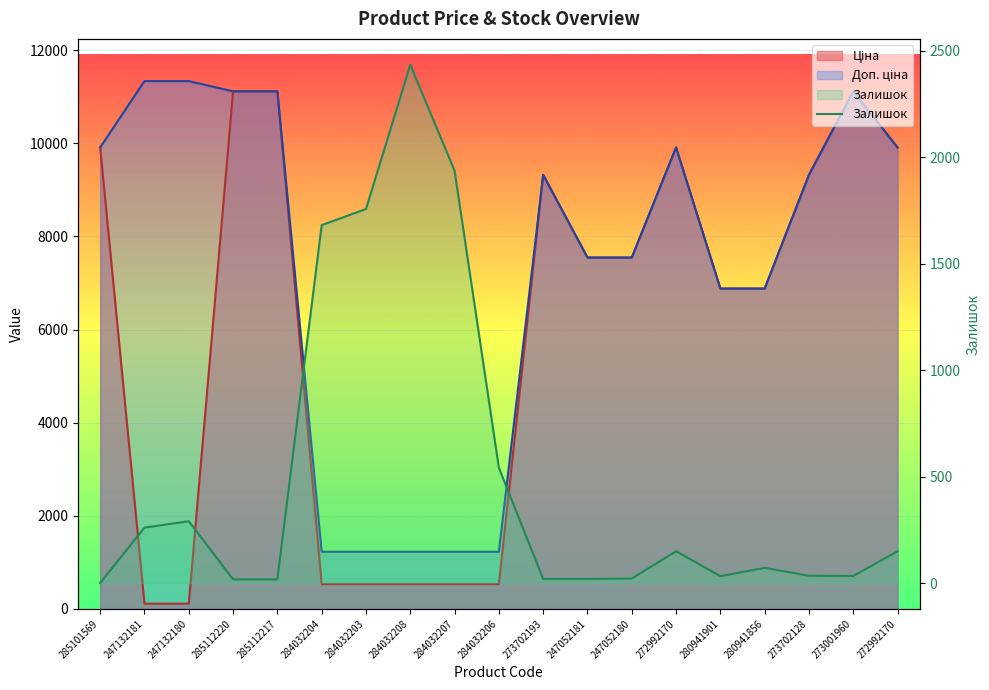

What is the approximate value at 284032208, to the nearest 10?

2430